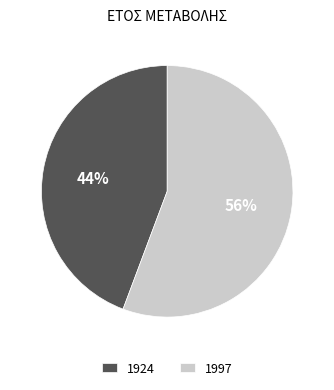

What is the ratio of the value at 1997 to the value at 1924?

1.3